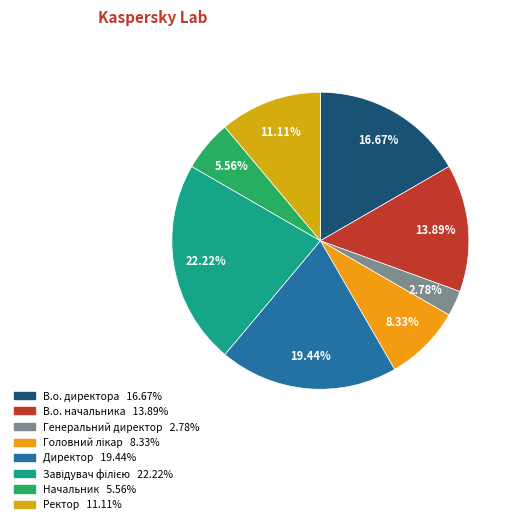

Which has a higher value, Директор or Начальник?

Директор